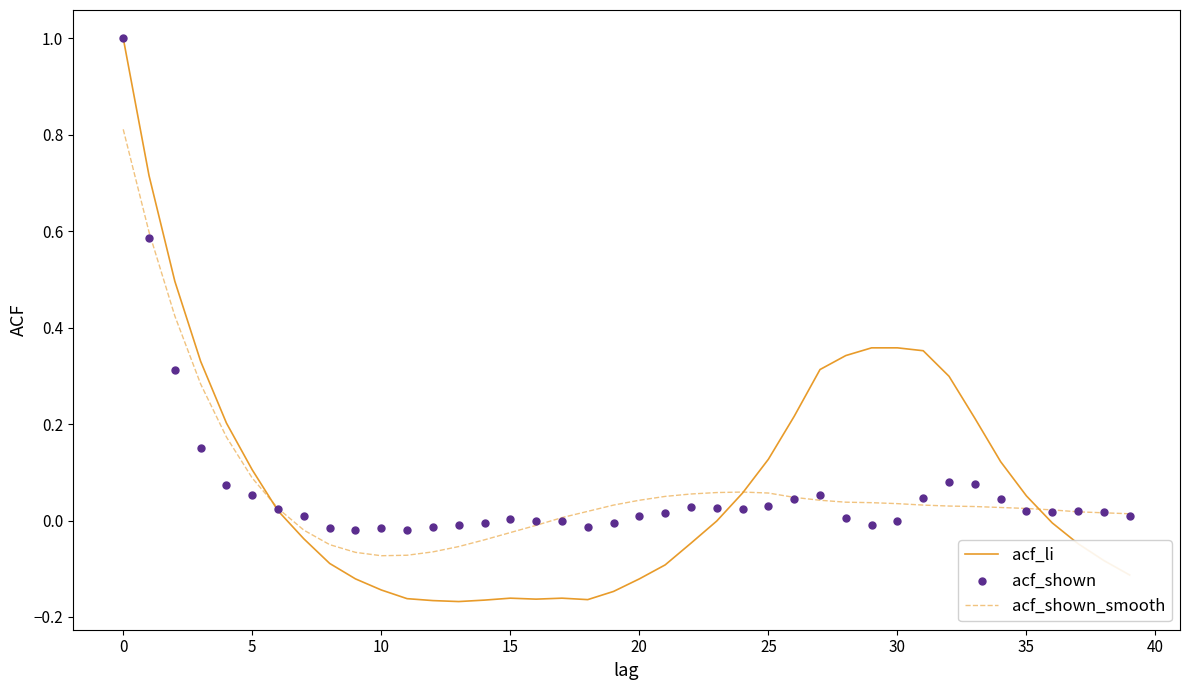

At how many categories does at least one series exceed 0?

32